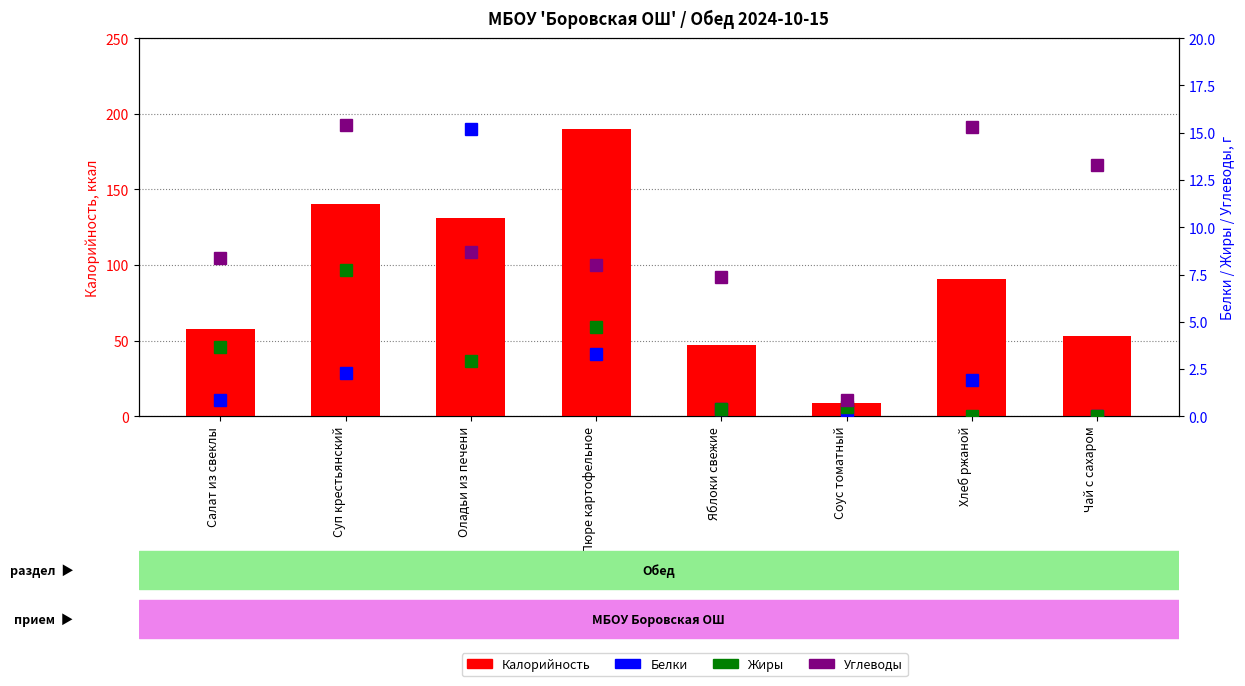

What is the lowest value of the Углеводы series?

0.8